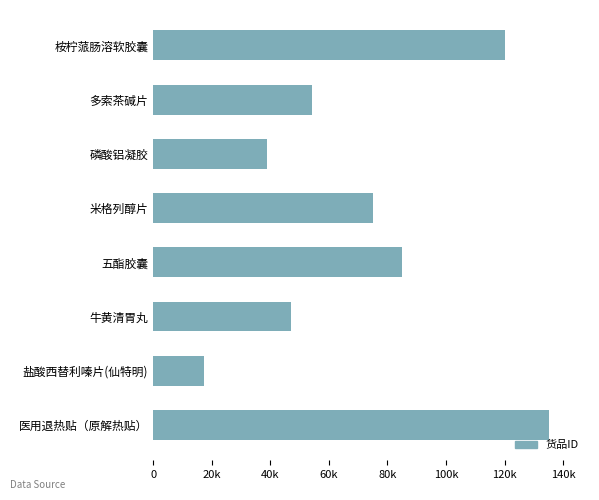

List the labels in order of value, largest first.

医用退热贴（原解热贴）, 桉柠蒎肠溶软胶囊, 五酯胶囊, 米格列醇片, 多索茶碱片, 牛黄清胃丸, 磷酸铝凝胶, 盐酸西替利嗪片(仙特明)